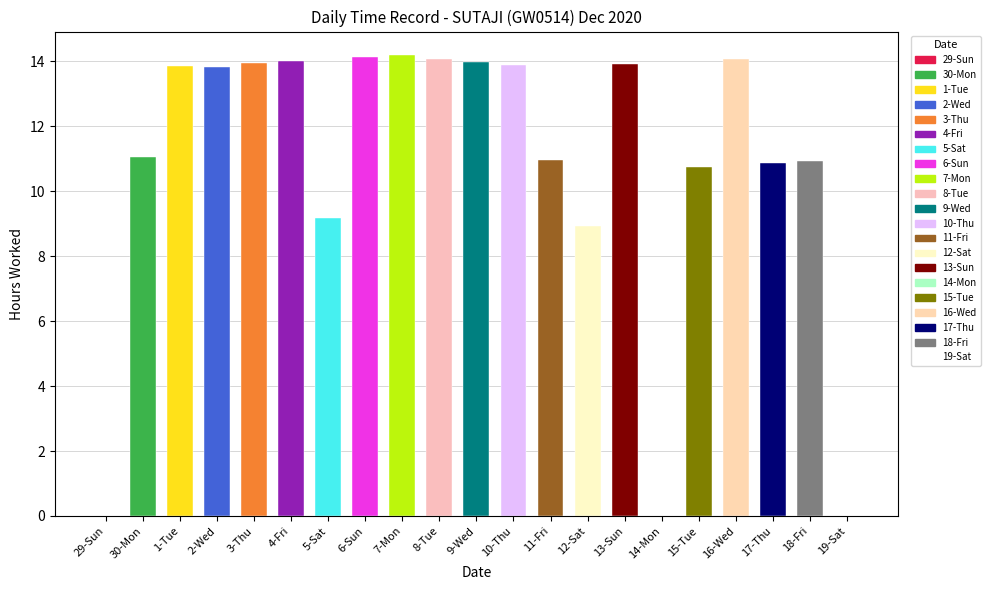

What is the difference between the second highest and minimum values?

14.2